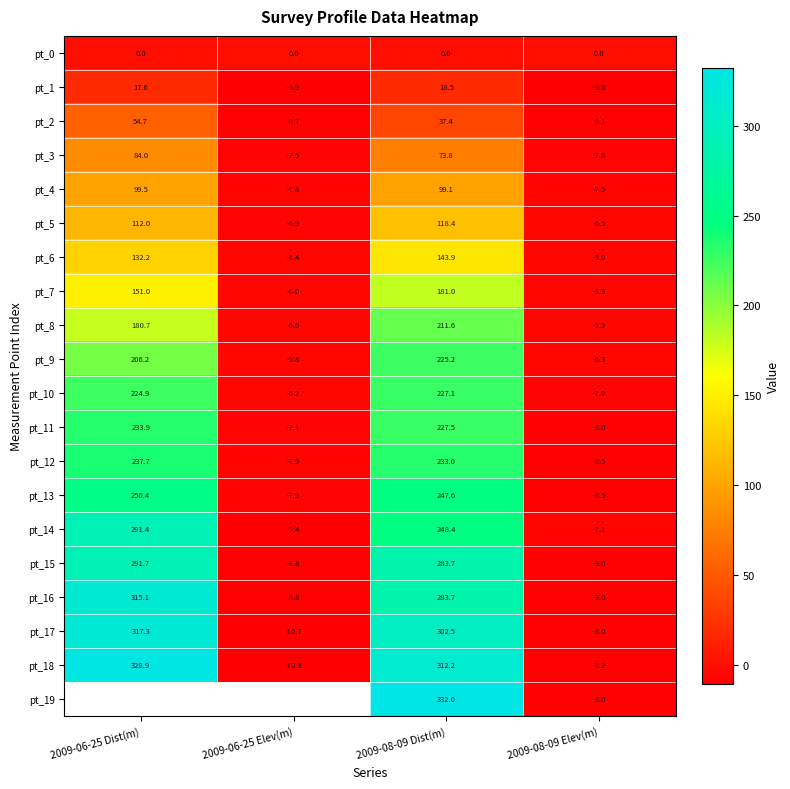

Where does the pt_6 series first go above 132?

2009-06-25 Dist(m)